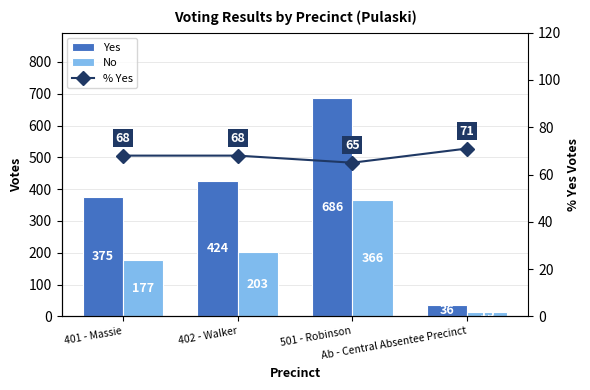

Rank the series by their maximum value, from lowest to highest.

% Yes, No, Yes